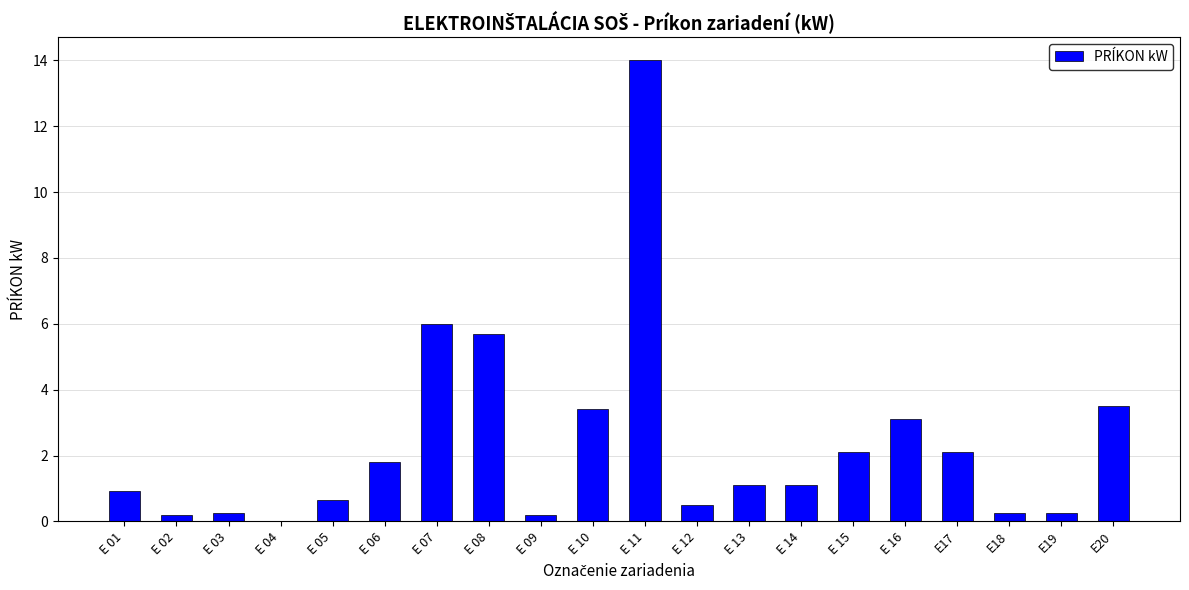

Between E 14 and E 04, which is larger?

E 14